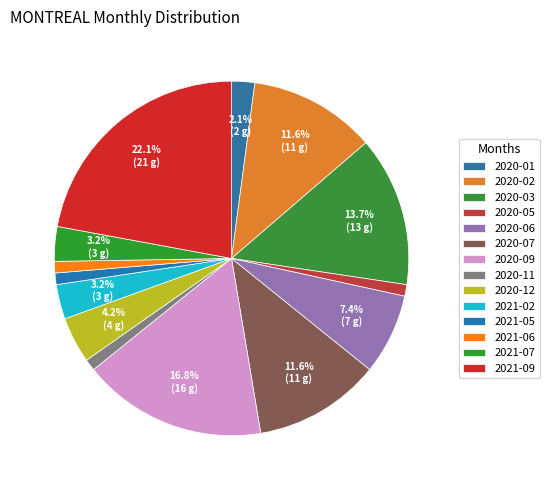

Which slice is the largest?

2021-09